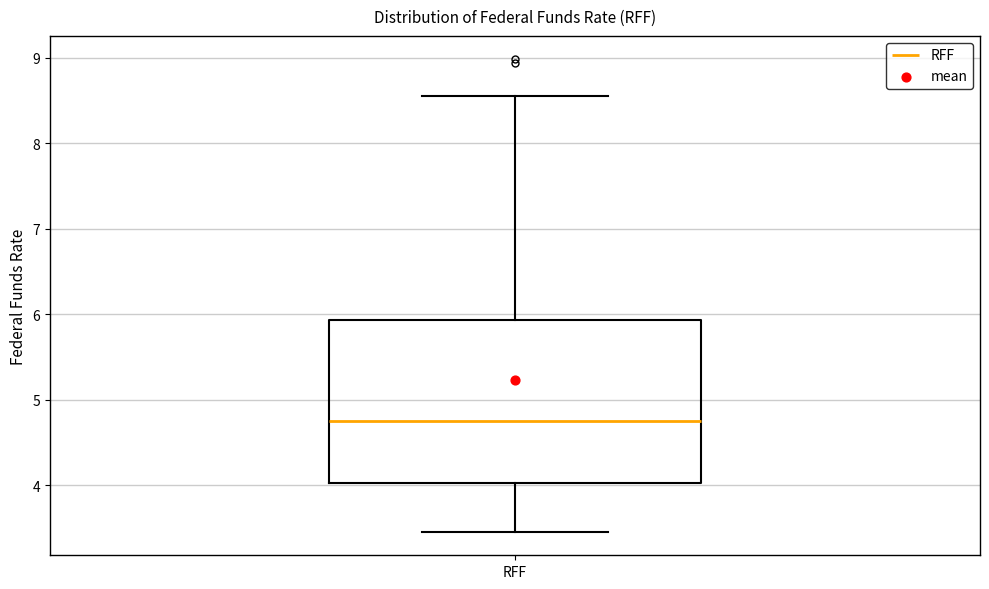

Read this box plot against the y-axis: the position of the median line, the range covered by the box, and the ends of both whiskers. The values are not printed on the chart, so give them approximately, as read against the axis.

median 4.7, box 4.0 to 5.9, whiskers 3.5 to 8.6